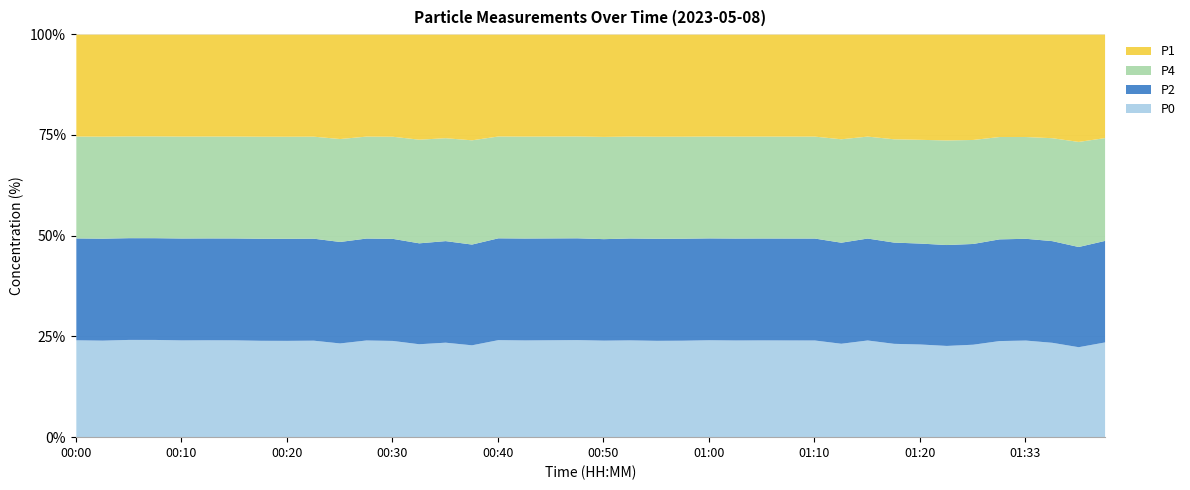

True or false: P2 and P4 cross at least once.

False